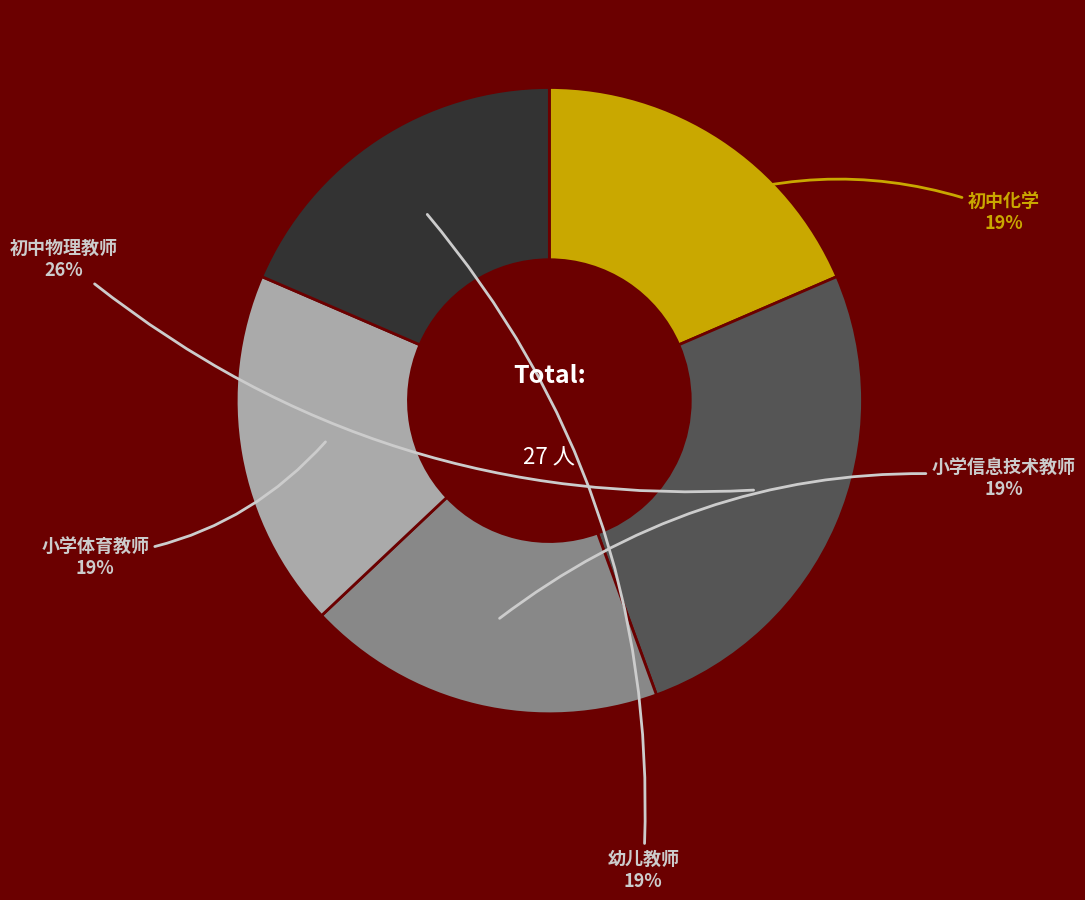

Is there a majority slice in this chart?

No